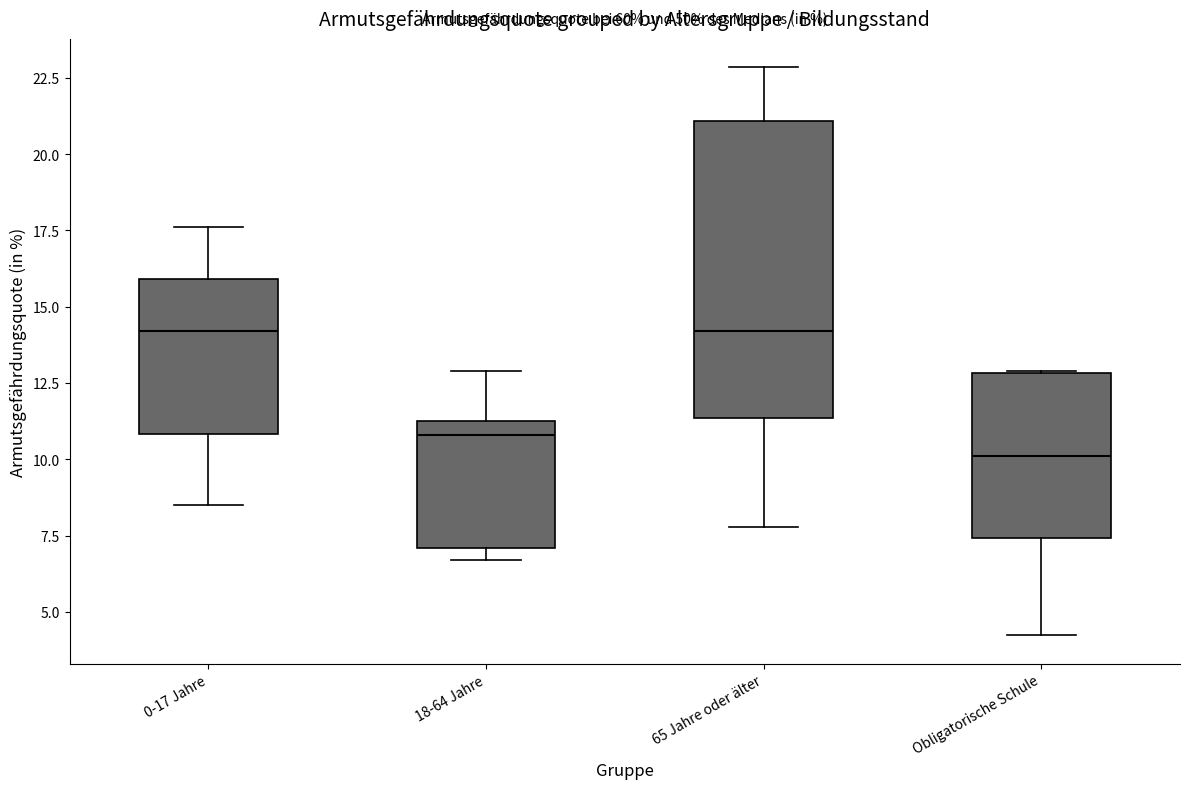

Comparing the boxes themselves (not the whiskers), which one is the tallest?

65 Jahre oder älter